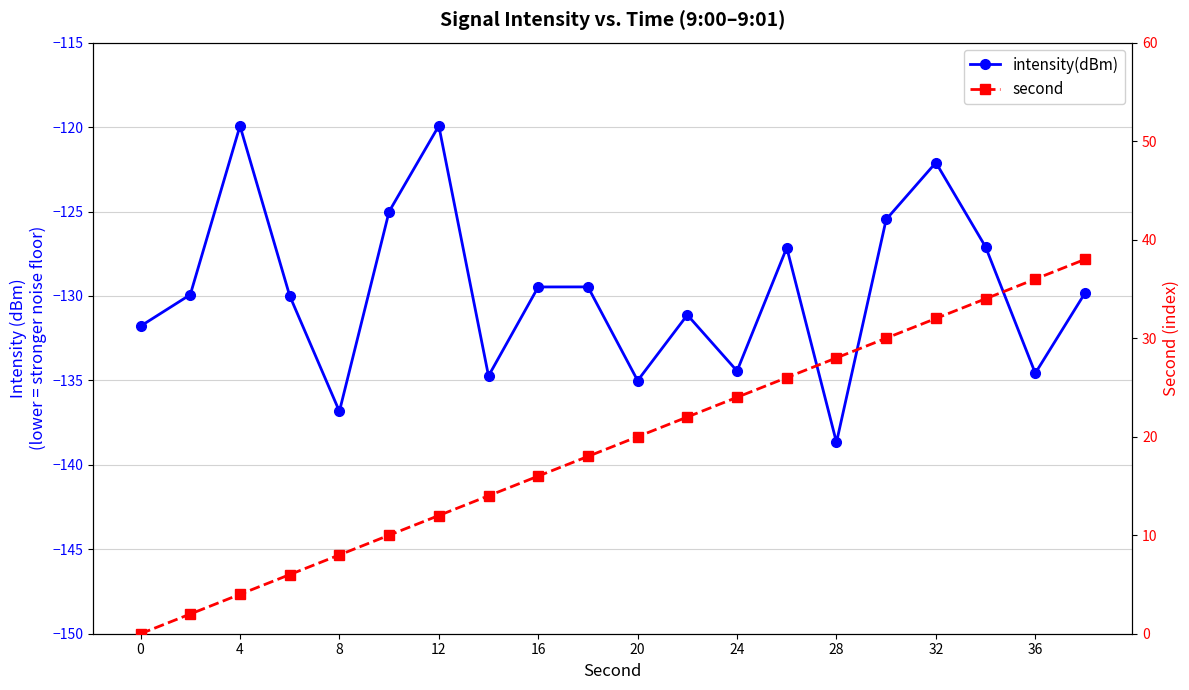

How many data points does each series have?

20